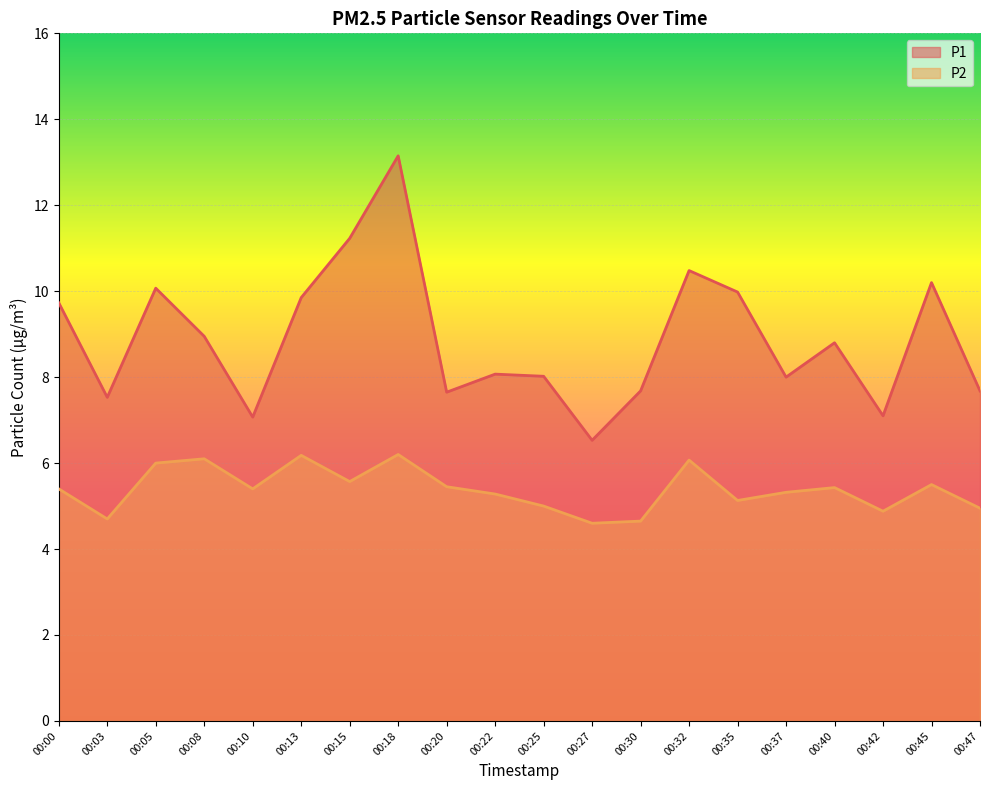

True or false: P2 and P1 intersect in this chart.

False